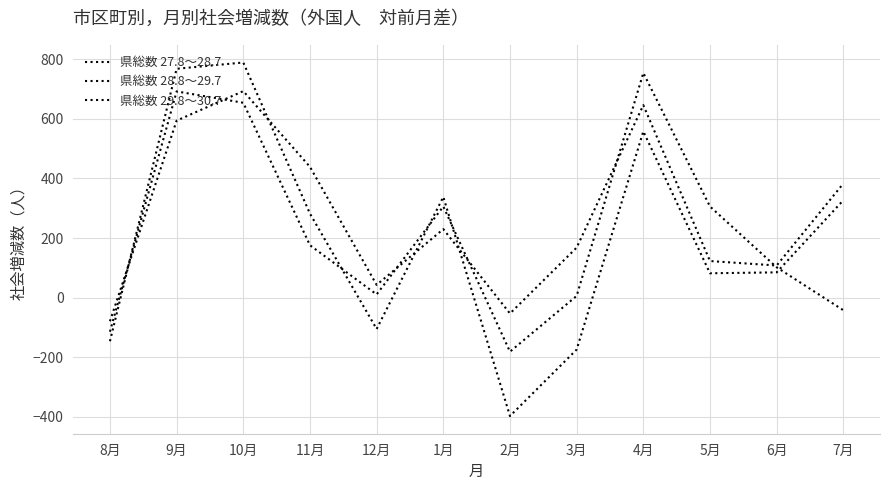

What is the value of the 県総数 29.8～30.7 point at the 12th from the left?

327